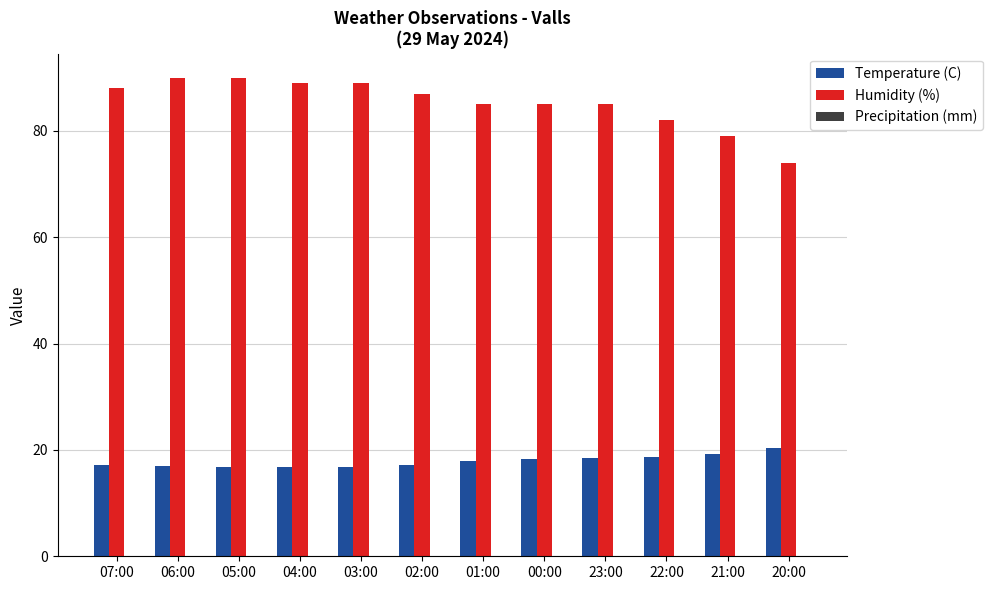

Which series has the largest range (max minus min)?

Humidity (%)